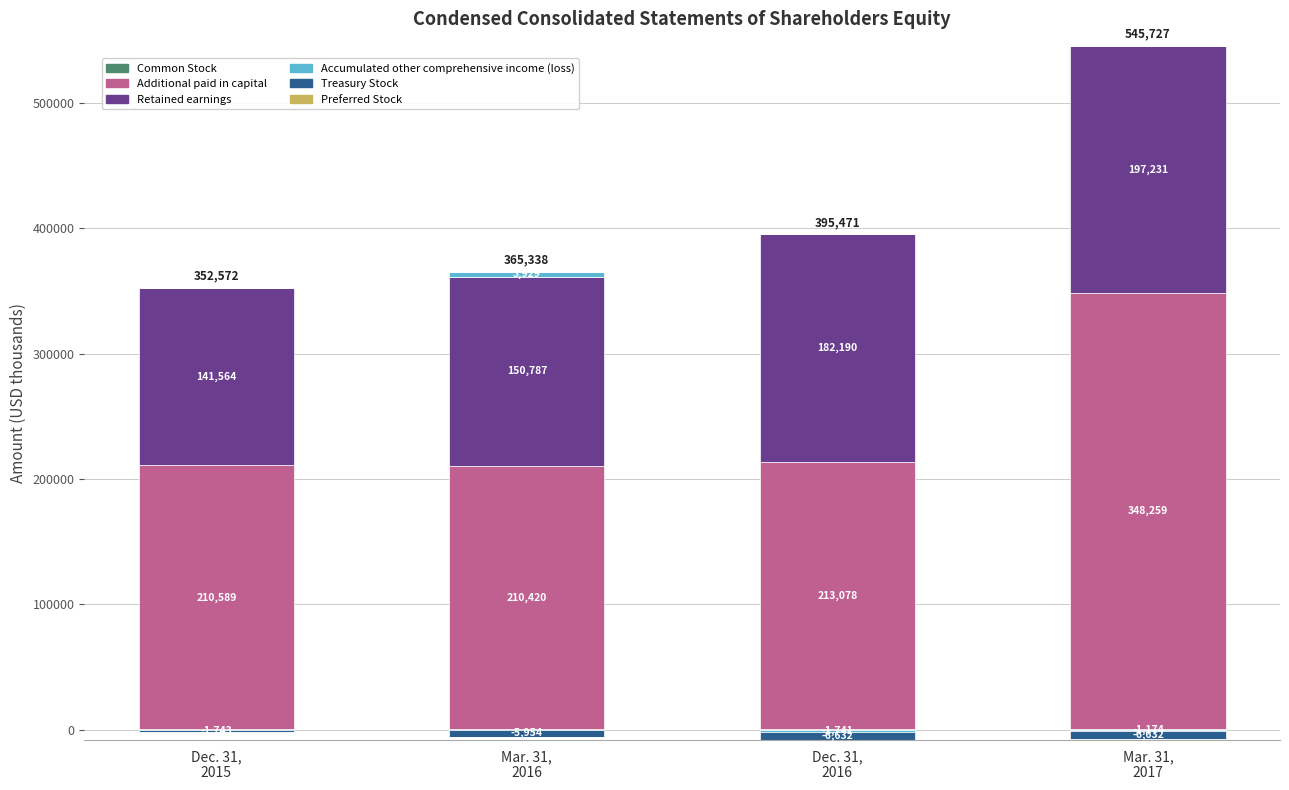

What is the approximate value of Common Stock at Mar. 31,
2016?

202